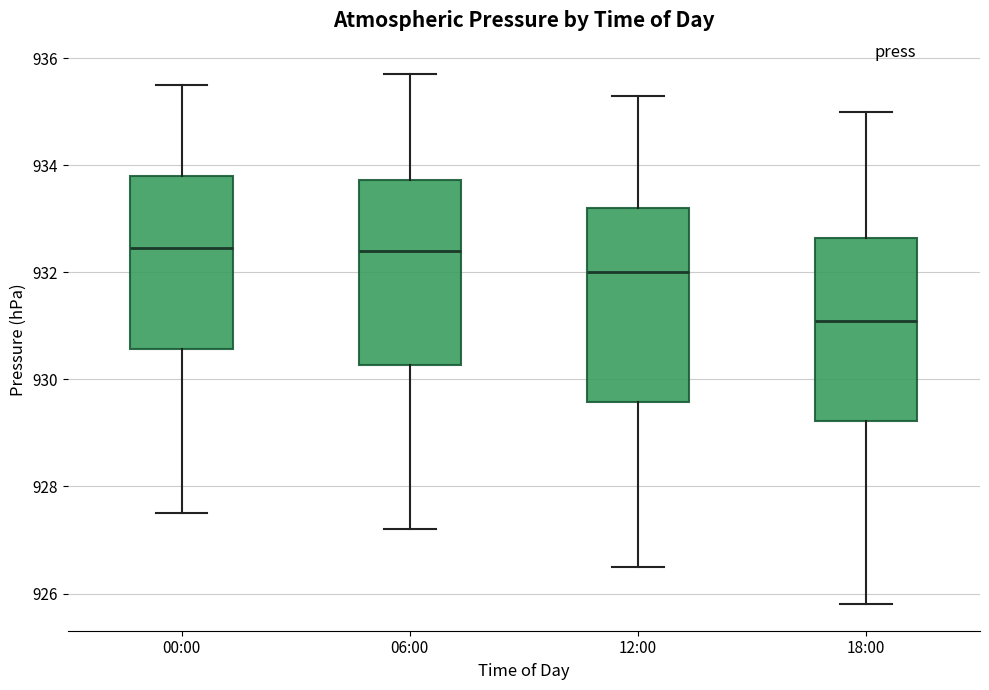

Reading left to right, read every box against the y-axis: the position of its median line, the range the box covers, and the ends of its whiskers. The values are not printed on the chart, so give them approximately, as read against the axis.

00:00: median 932.4, box 930.6 to 933.8, whiskers 927.6 to 935.6
06:00: median 932.4, box 930.2 to 933.8, whiskers 927.2 to 935.8
12:00: median 932.0, box 929.6 to 933.2, whiskers 926.6 to 935.4
18:00: median 931.2, box 929.2 to 932.6, whiskers 925.8 to 935.0